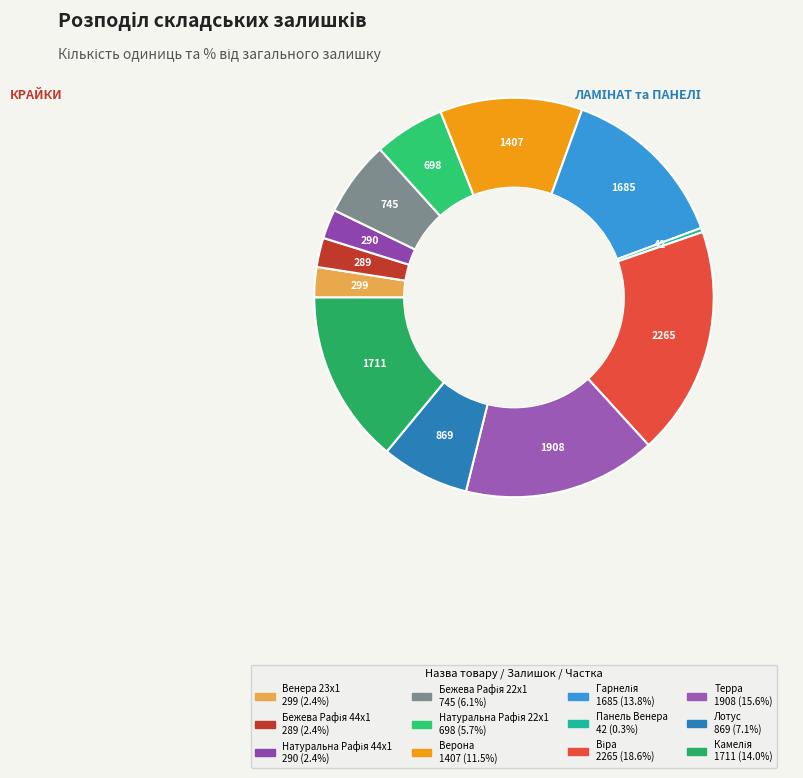

How many segments does this pie chart have?

12